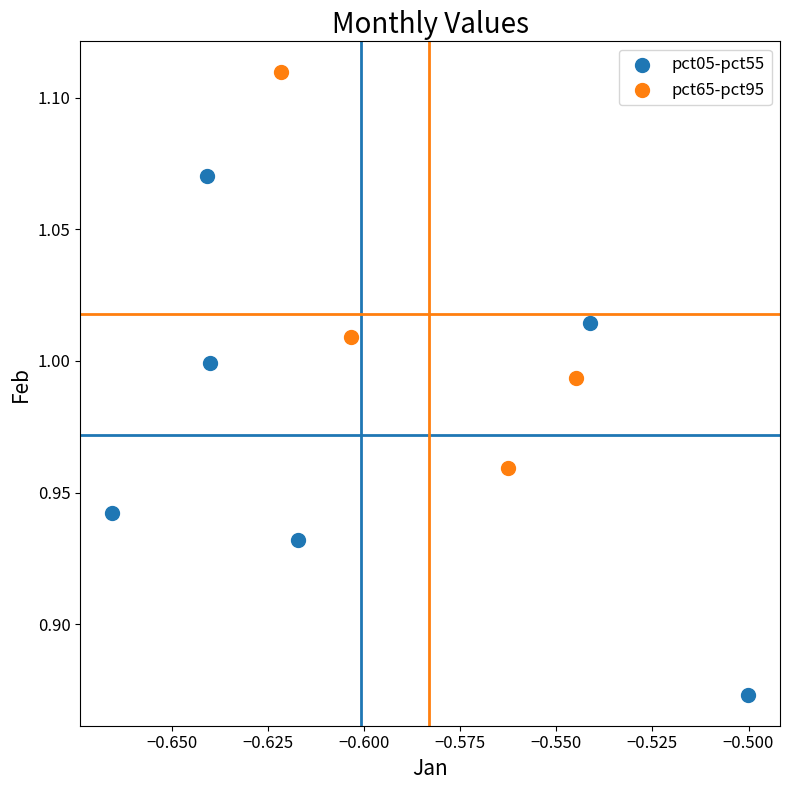

What are all the series names shown in the legend?

pct05-pct55, pct65-pct95